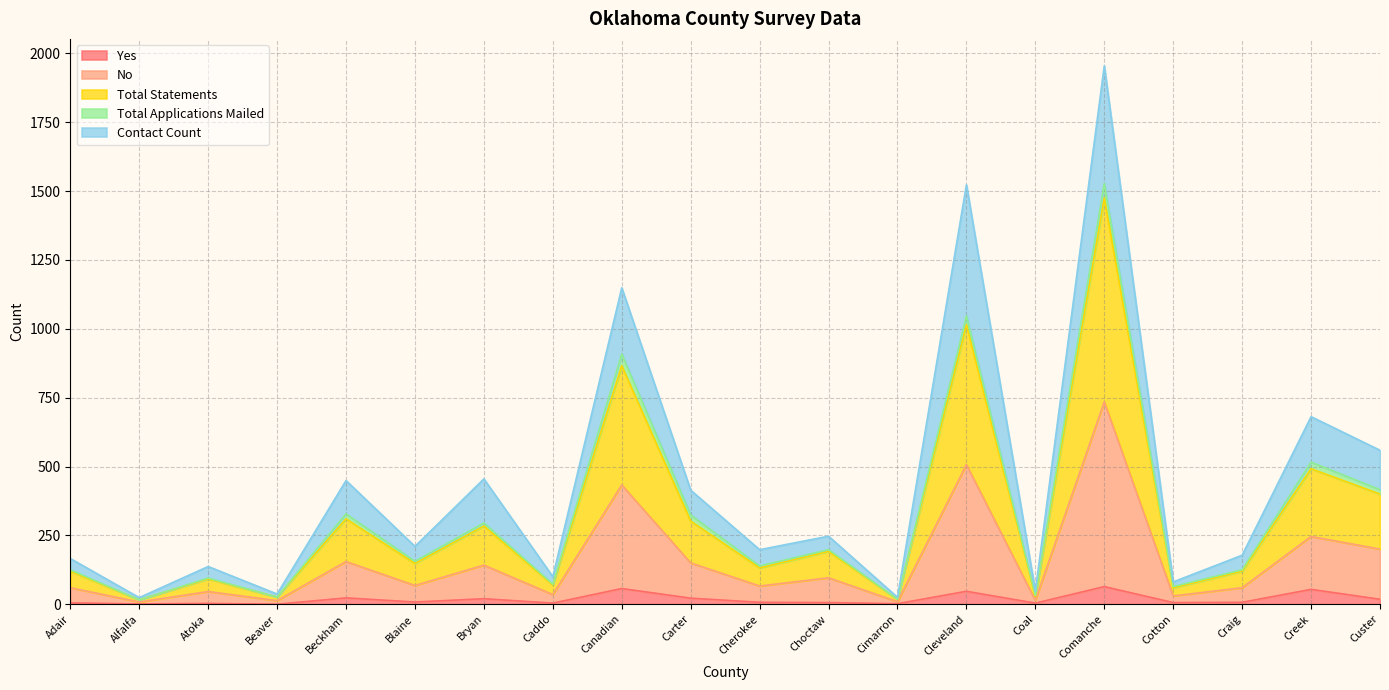

How many data points does each series have?

20